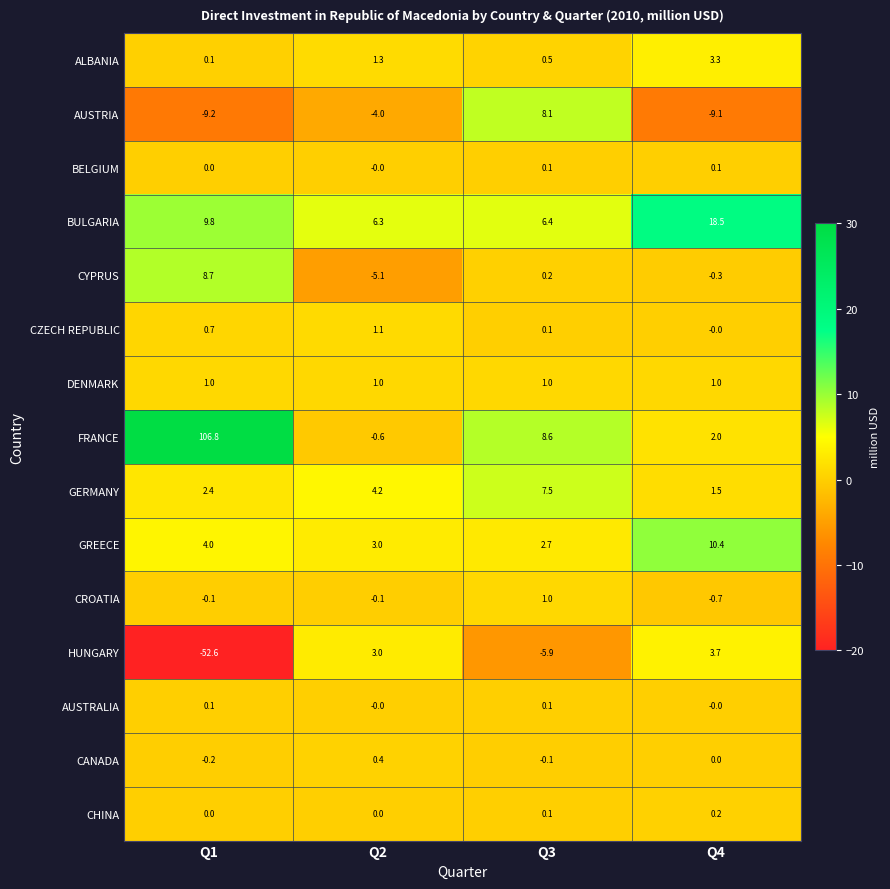

List the labels in order of CANADA value, smallest first.

Q1, Q3, Q4, Q2